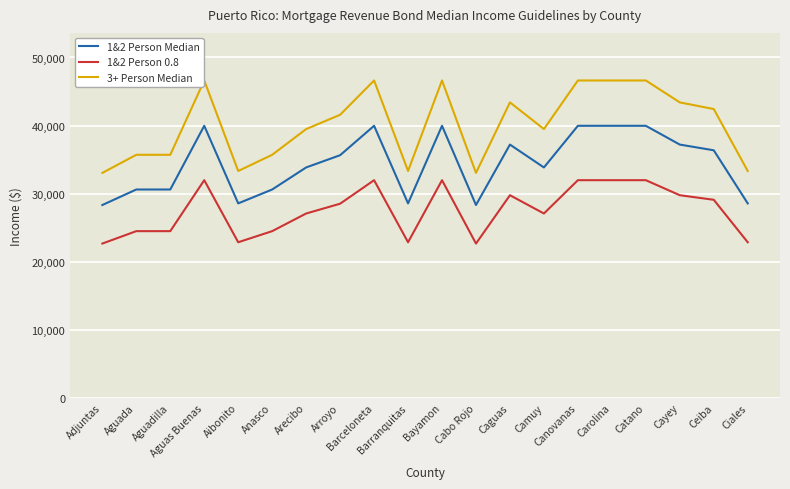

What is the smallest value displayed?

22656